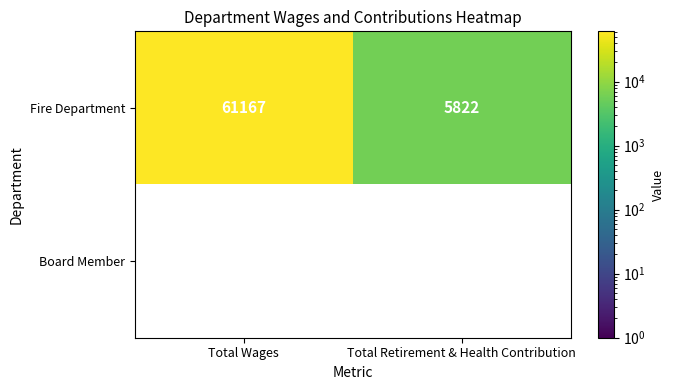

At which label does Fire Department reach its minimum?

Total Retirement & Health Contribution